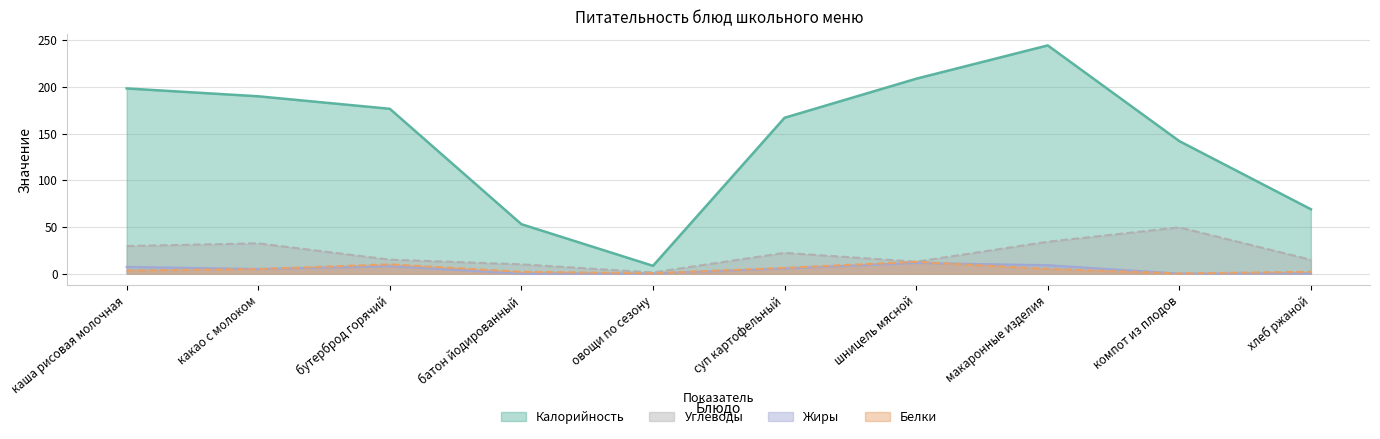

At макаронные изделия, list the series in order from smallest to largest.

Белки, Жиры, Углеводы, Калорийность